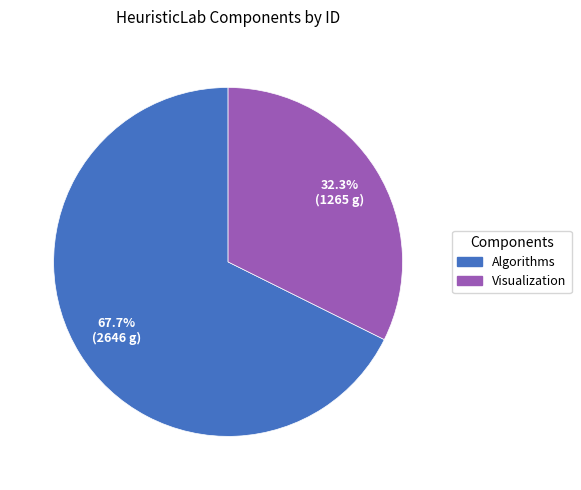

Combined, what portion of the pie is Visualization and Algorithms?

100.0%